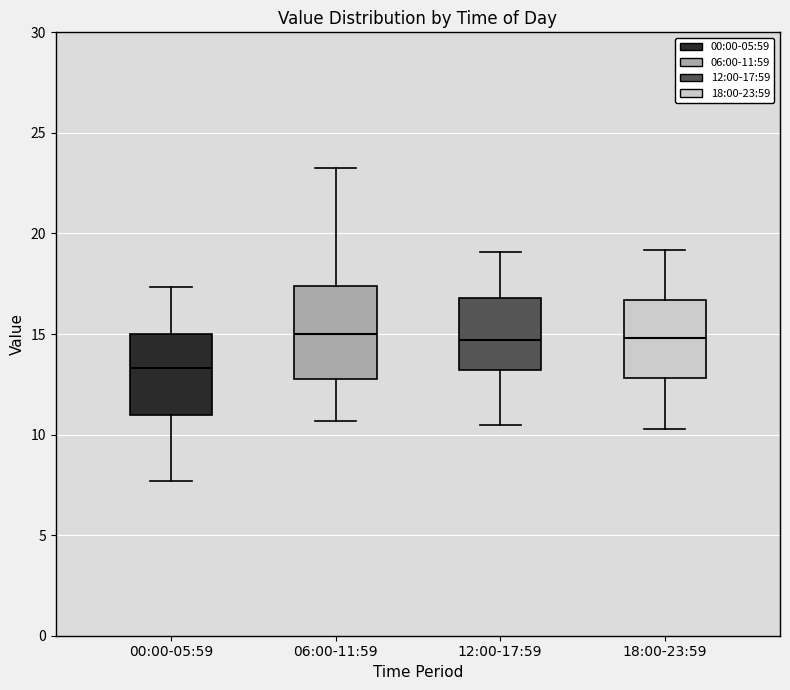

Where does the upper whisker of the box for 06:00-11:59 end on the y-axis? The values are not printed on the chart, so give them approximately, as read against the axis.

23.0